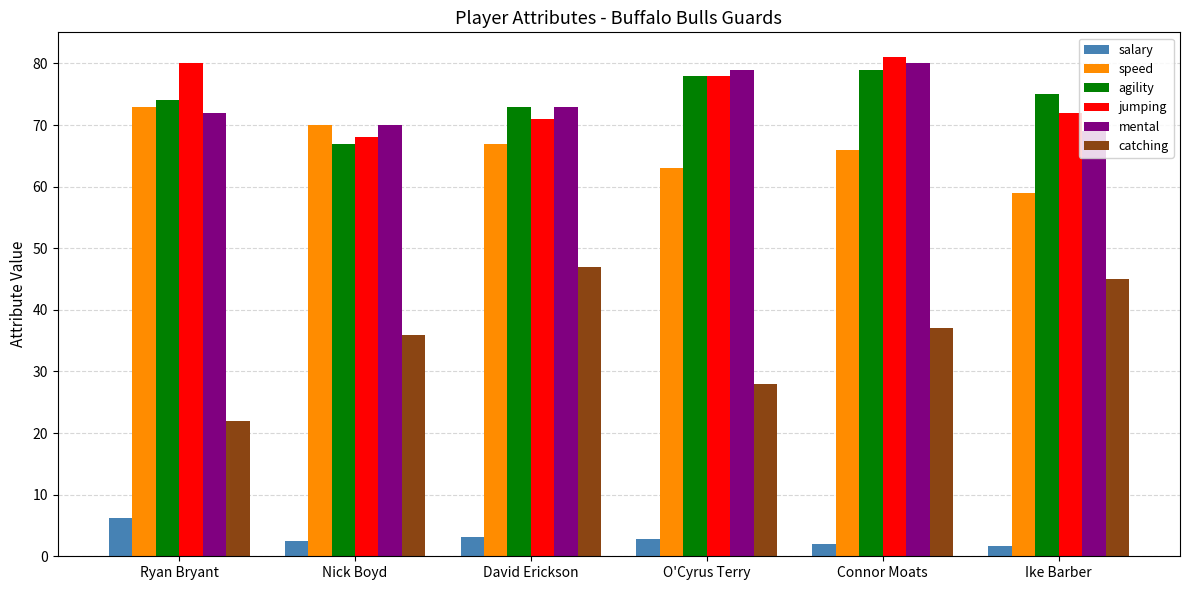

Rank the series at Ryan Bryant from highest to lowest value.

jumping, agility, speed, mental, catching, salary